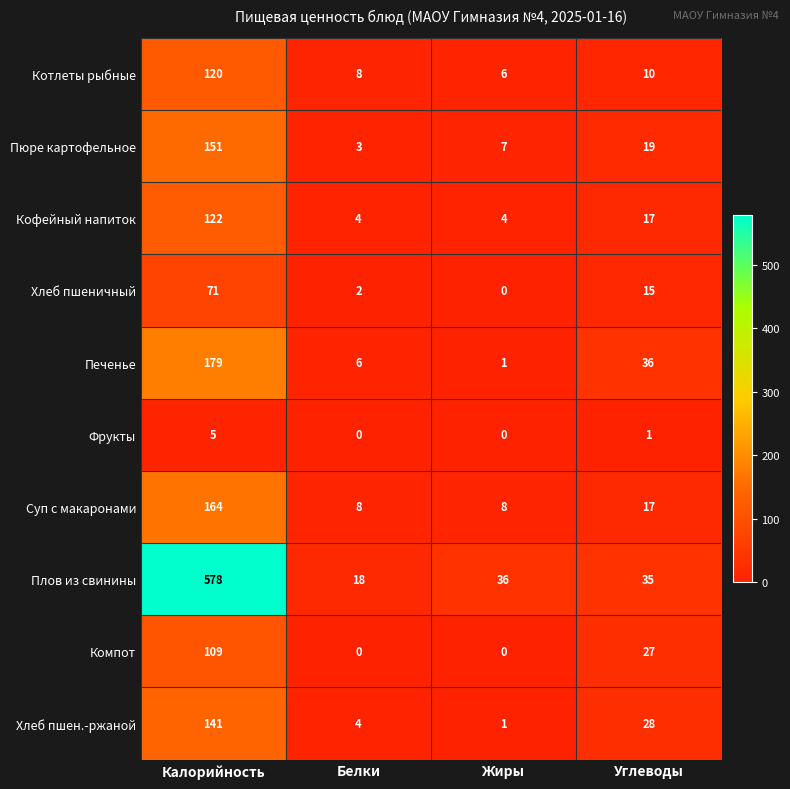

Rank the series at Калорийность from highest to lowest value.

Плов из свинины, Печенье, Суп с макаронами, Пюре картофельное, Хлеб пшен.-ржаной, Кофейный напиток, Котлеты рыбные, Компот, Хлеб пшеничный, Фрукты